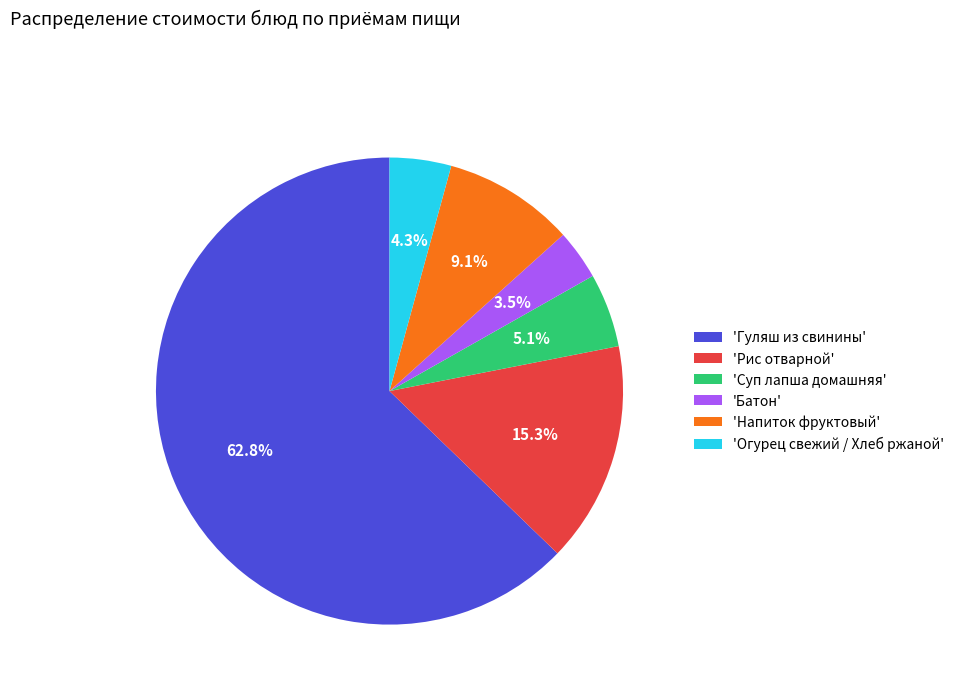

How many segments does this pie chart have?

6